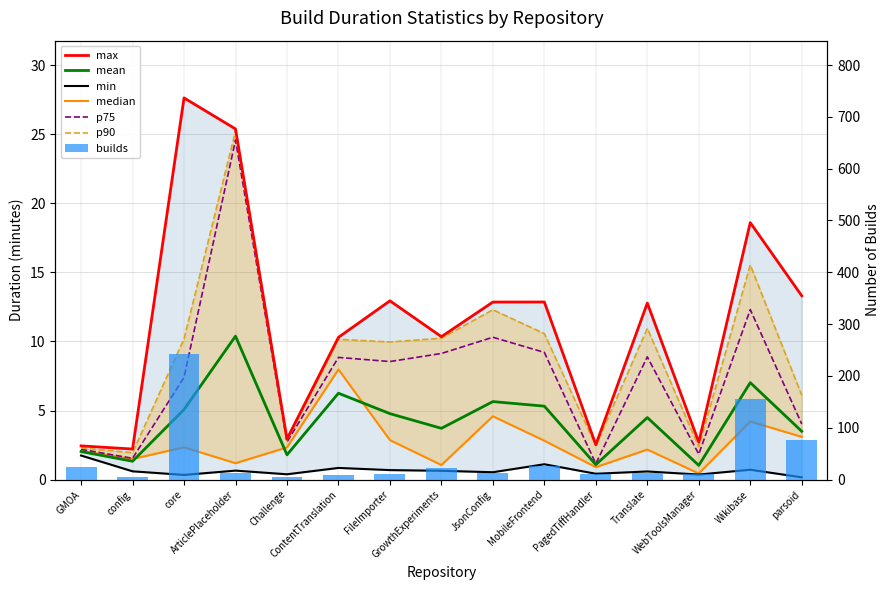

Are the bars grouped side by side (vs. stacked)?

Yes